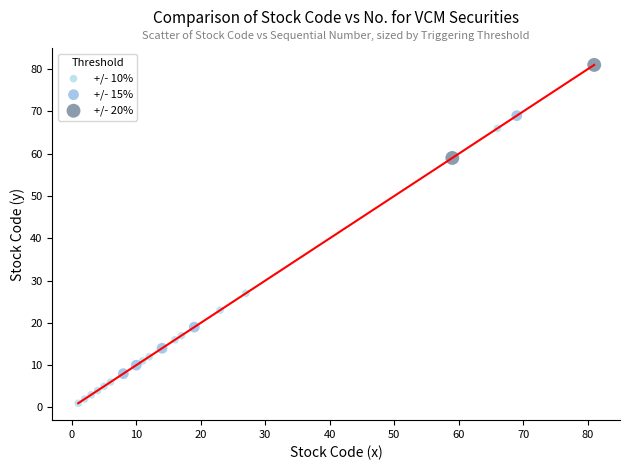

Which series reaches the maximum Y coordinate?

+/- 20%